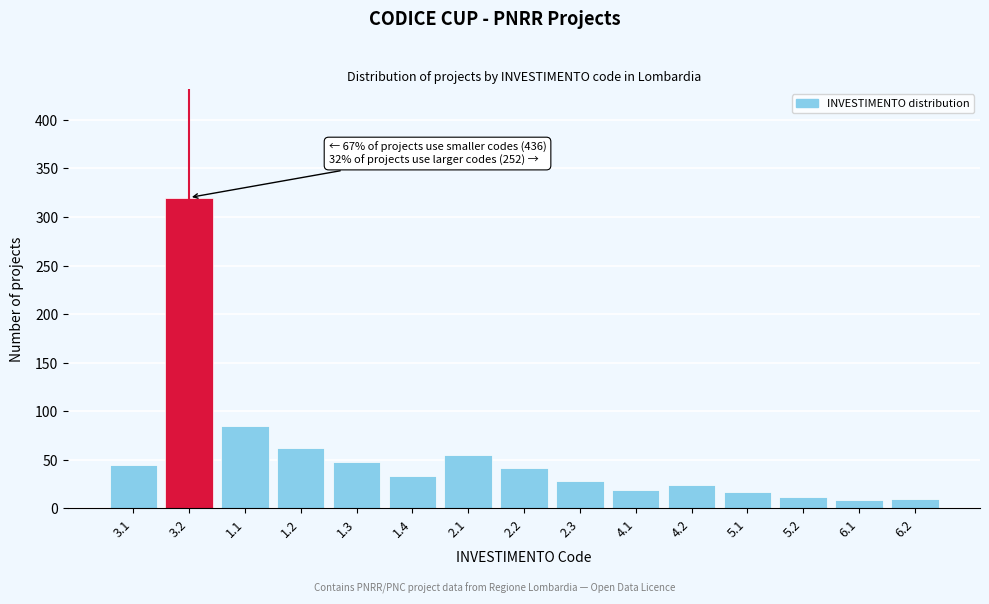

The value at 1.4 is 33. True or false?

True